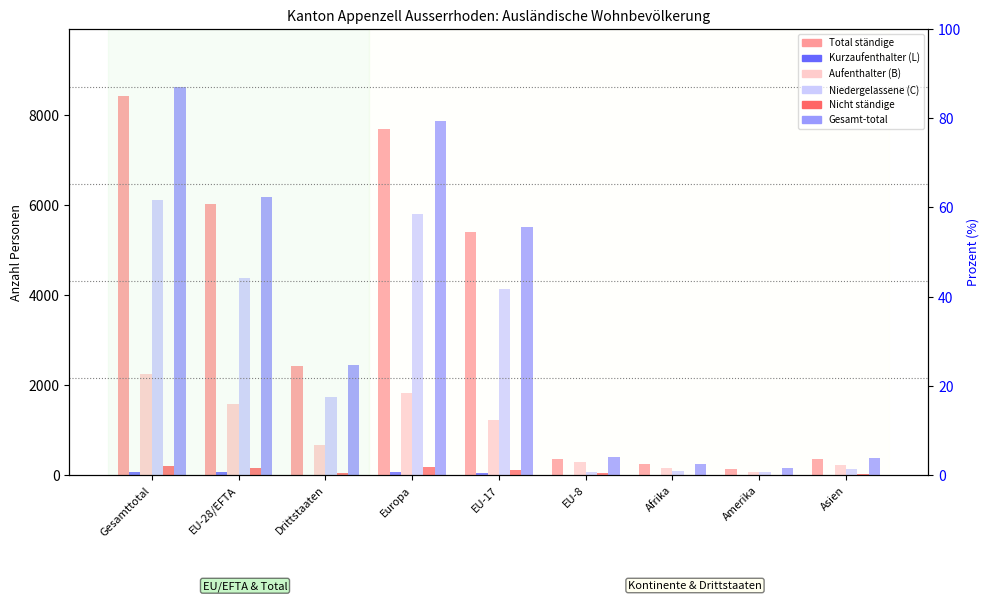

What is the difference between the highest and lowest values at Europa?

7794